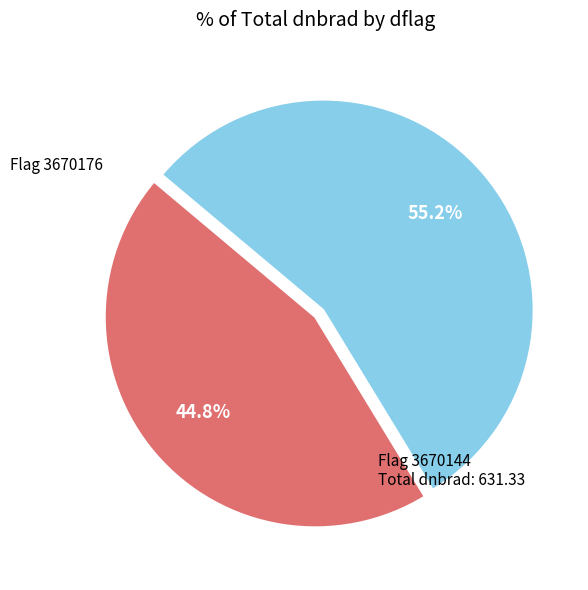

Is there a majority slice in this chart?

Yes